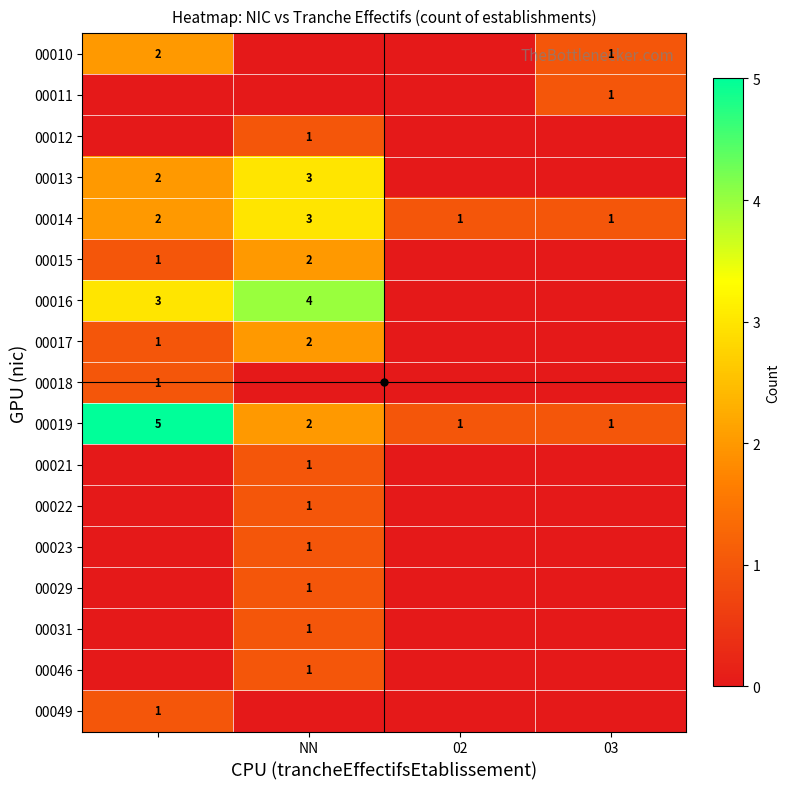

True or false: 00029 has a value of 0 at NN.

False